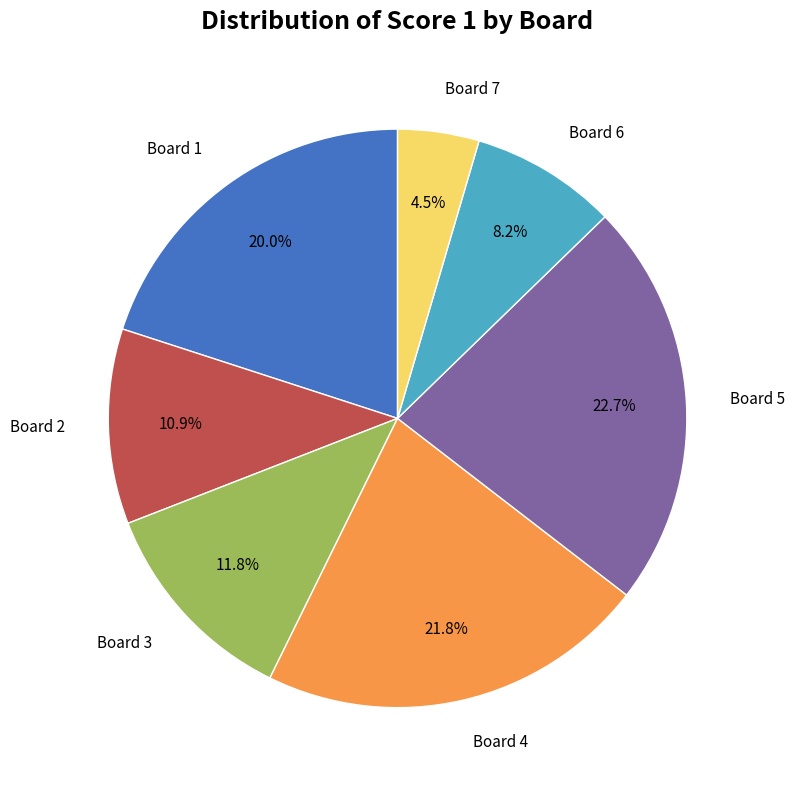

Does any single category account for the majority?

No